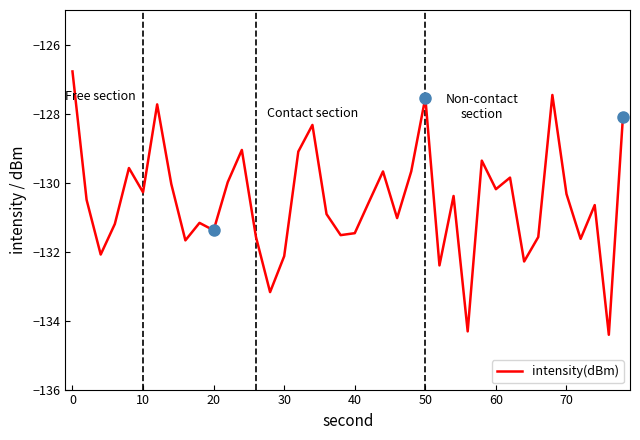

What is the difference between the maximum and minimum values?

7.6